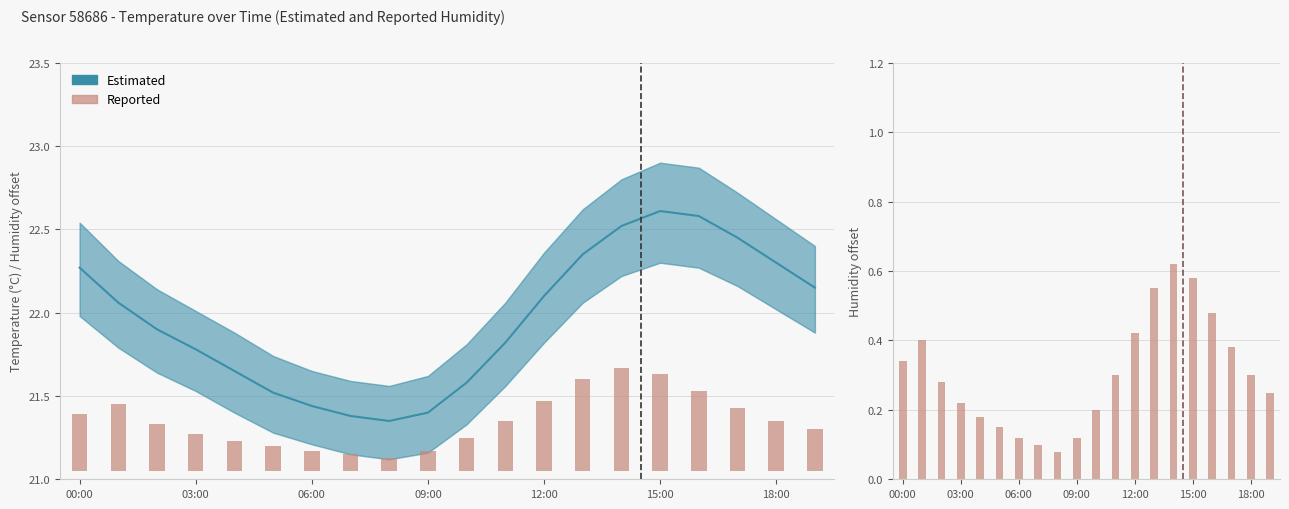

Are the bars horizontal?

No